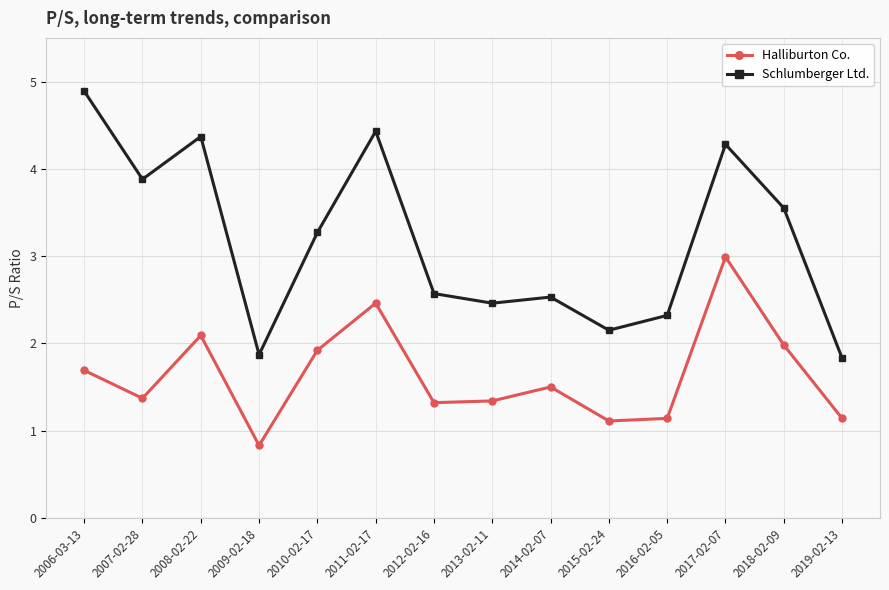

How many values in the Schlumberger Ltd. series are below 3?

7